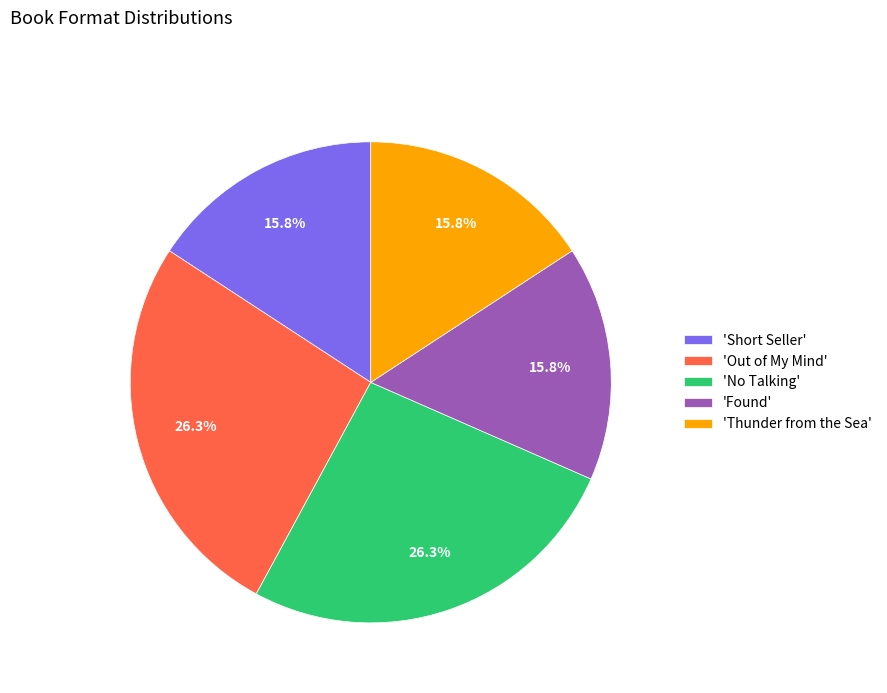

What portion of the pie excludes 'Thunder from the Sea'?

84.2%